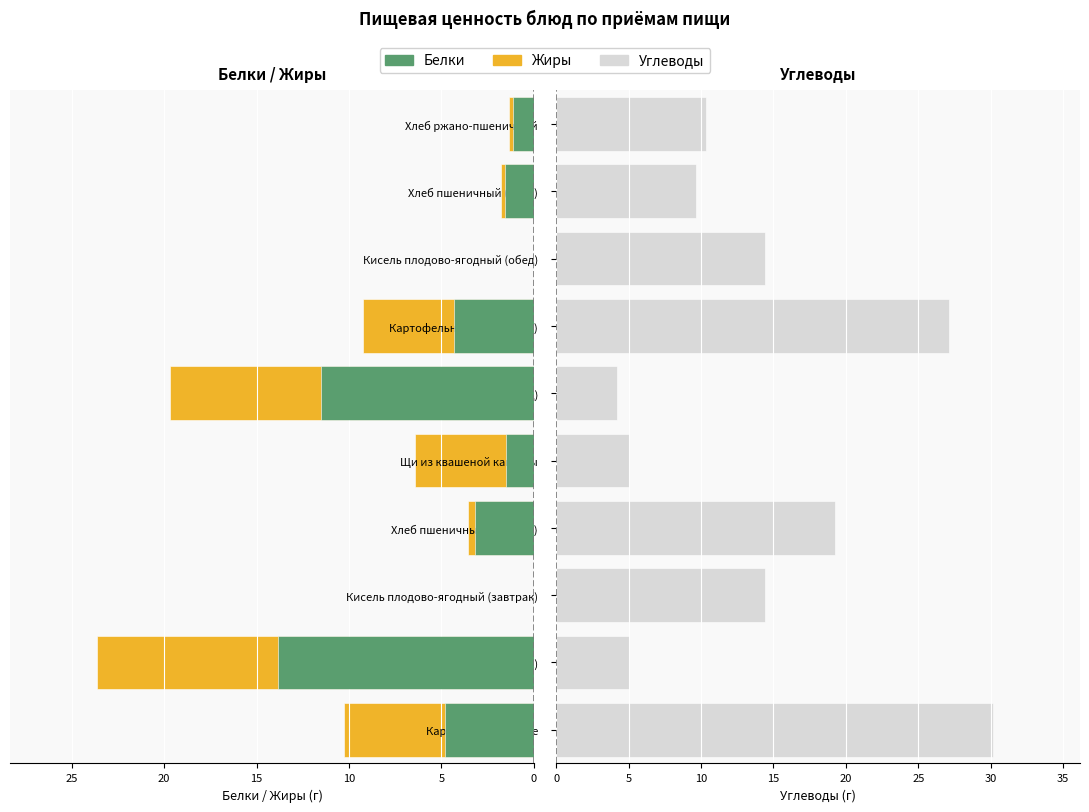

How many categories are shown in the chart?

10